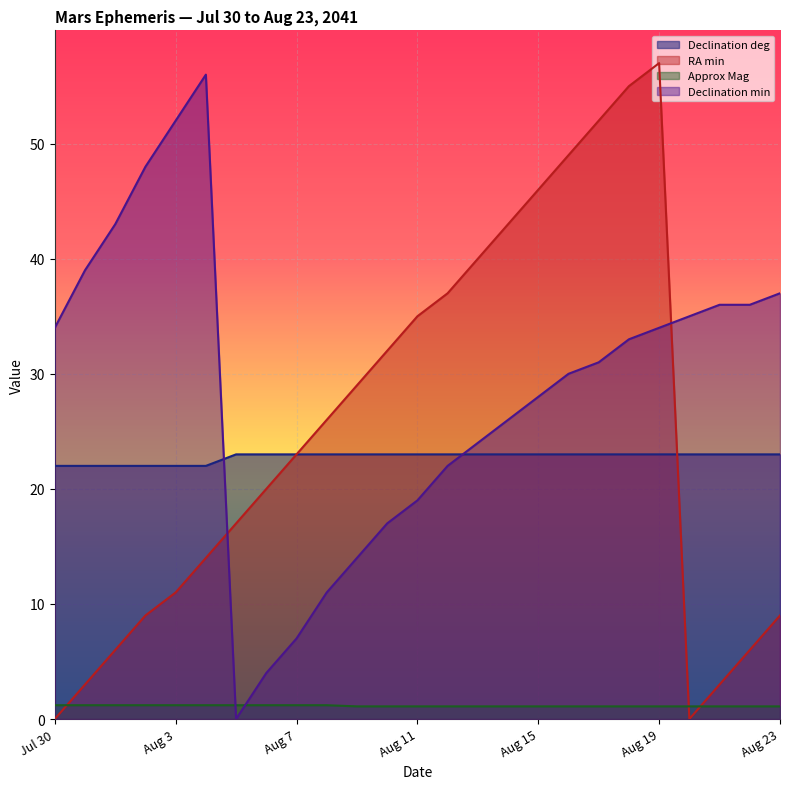

What is the value of the Declination deg point at the 14th from the left?

23.0